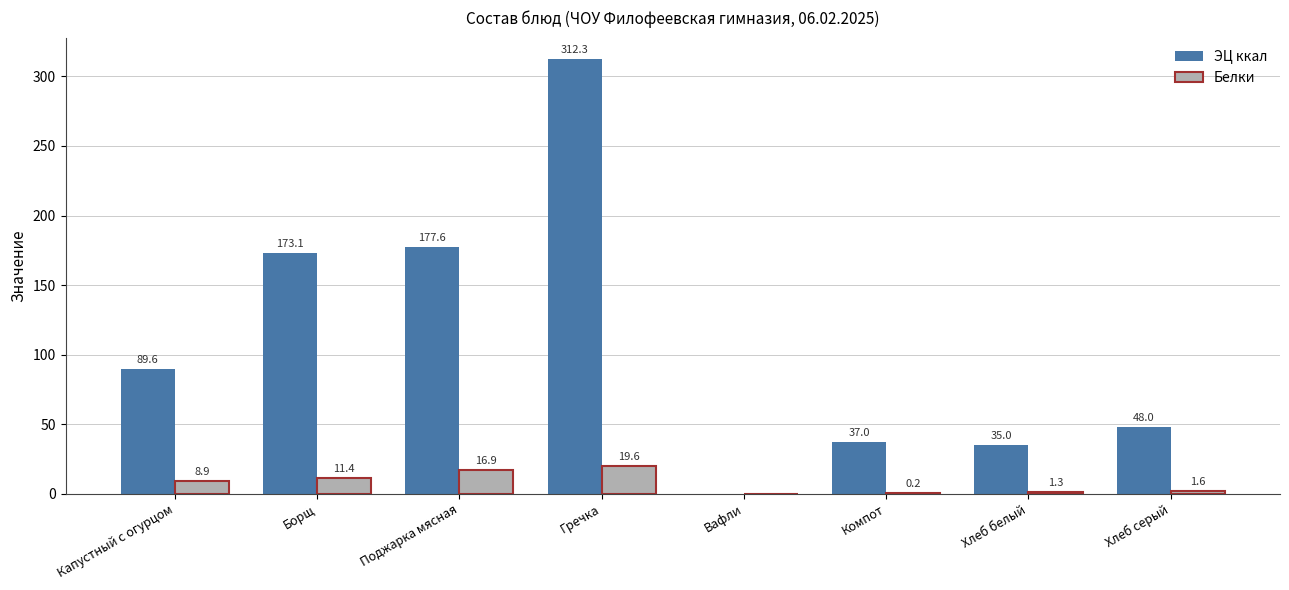

How many positive values does the ЭЦ ккал series have?

7